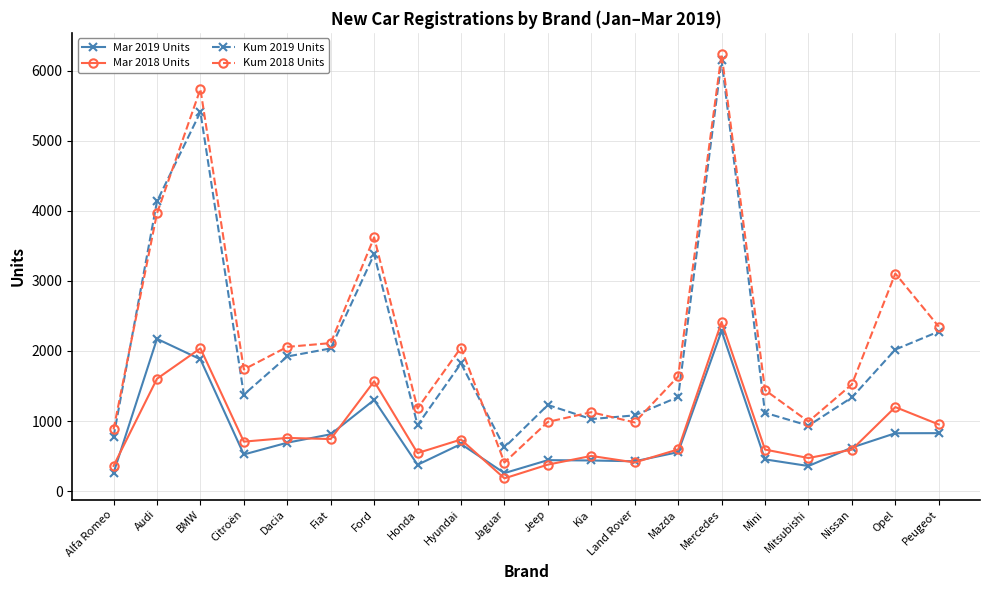

What is the value of the Mar 2018 Units point at the 10th from the left?

182